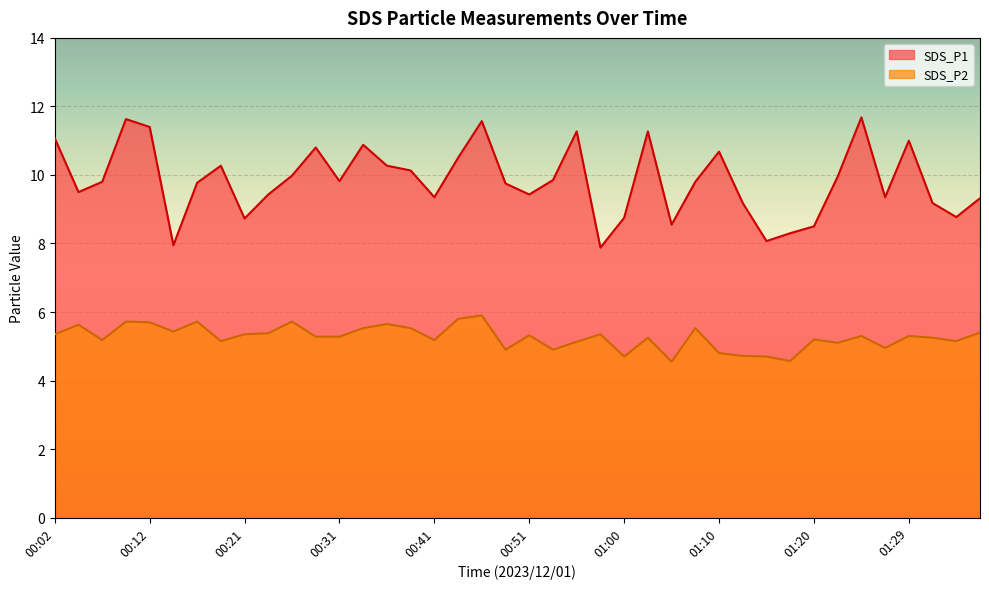

How many interior local peaks does the SDS_P1 series have?

10